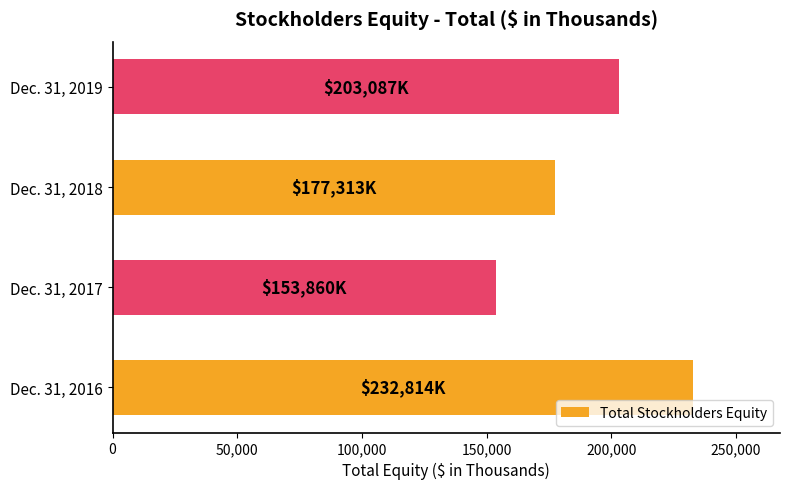

List the labels in order of value, smallest first.

Dec. 31, 2017, Dec. 31, 2018, Dec. 31, 2019, Dec. 31, 2016